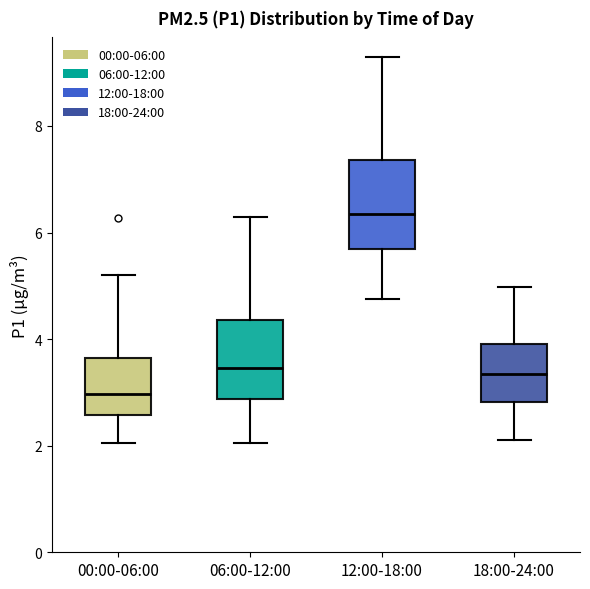

Where is the lower edge of the box for 18:00-24:00 on the y-axis? The values are not printed on the chart, so give them approximately, as read against the axis.

2.8